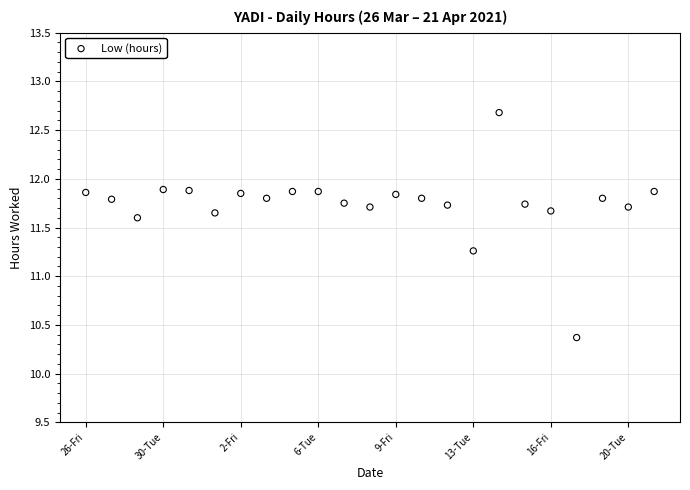

What is the range of Y values (max minus min)?

2.3